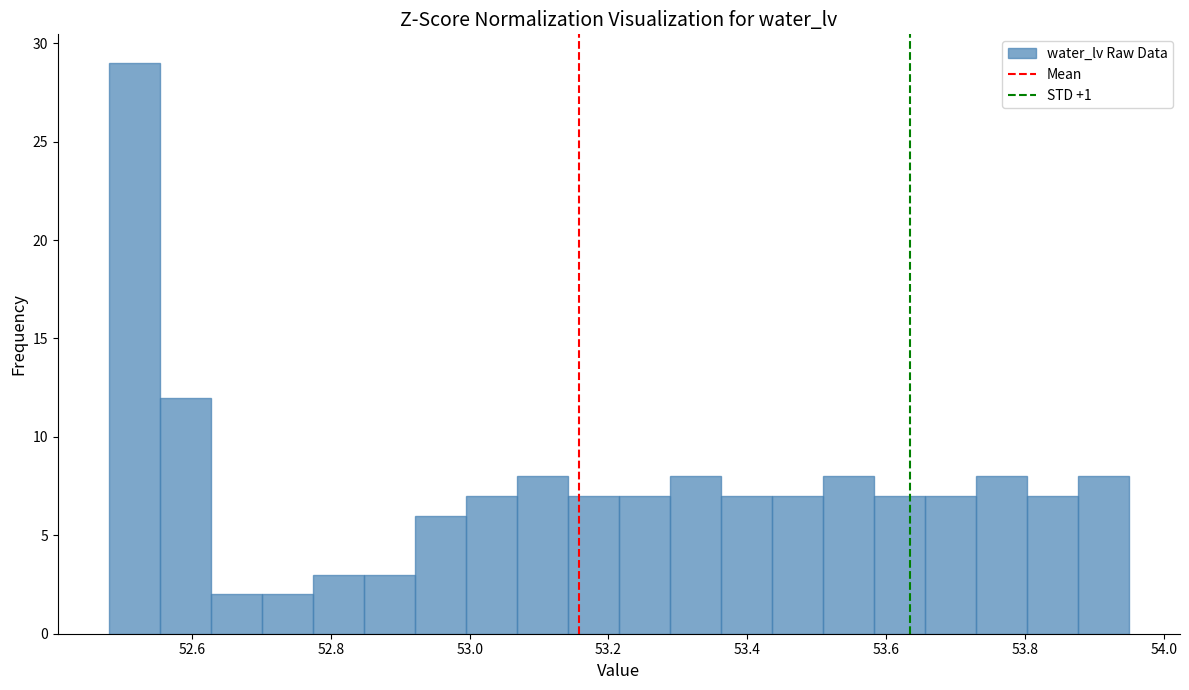

Read against the x-axis, roughly where is the centre of the tallest bar?

52.52